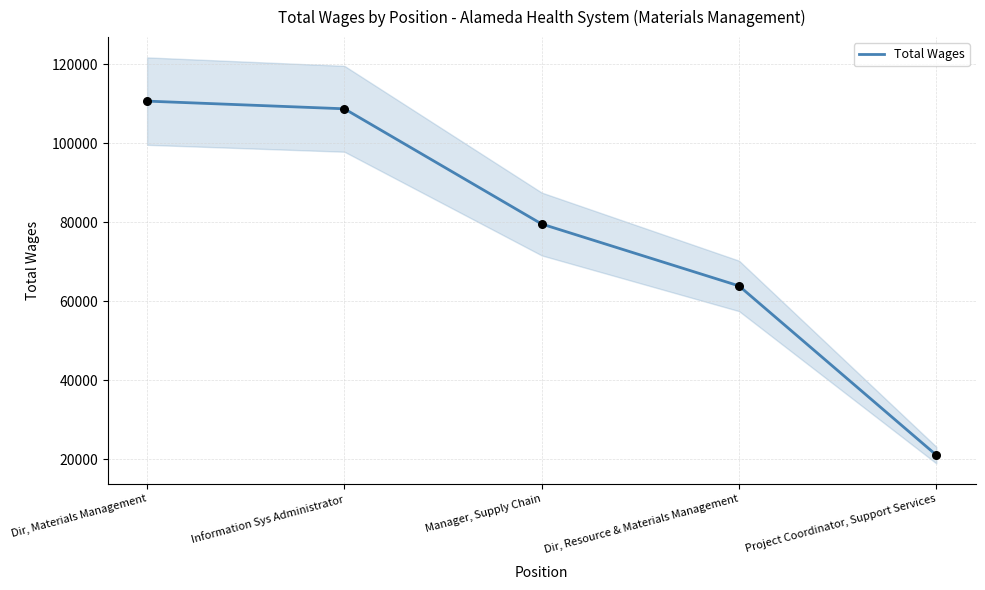

Approximately how many times larger is the value at Dir, Resource & Materials Management compared to Project Coordinator, Support Services?

3.0